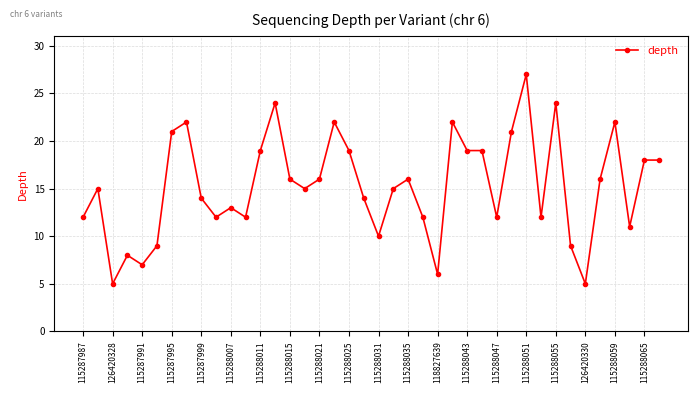

What is the difference between the second highest and minimum values?

19